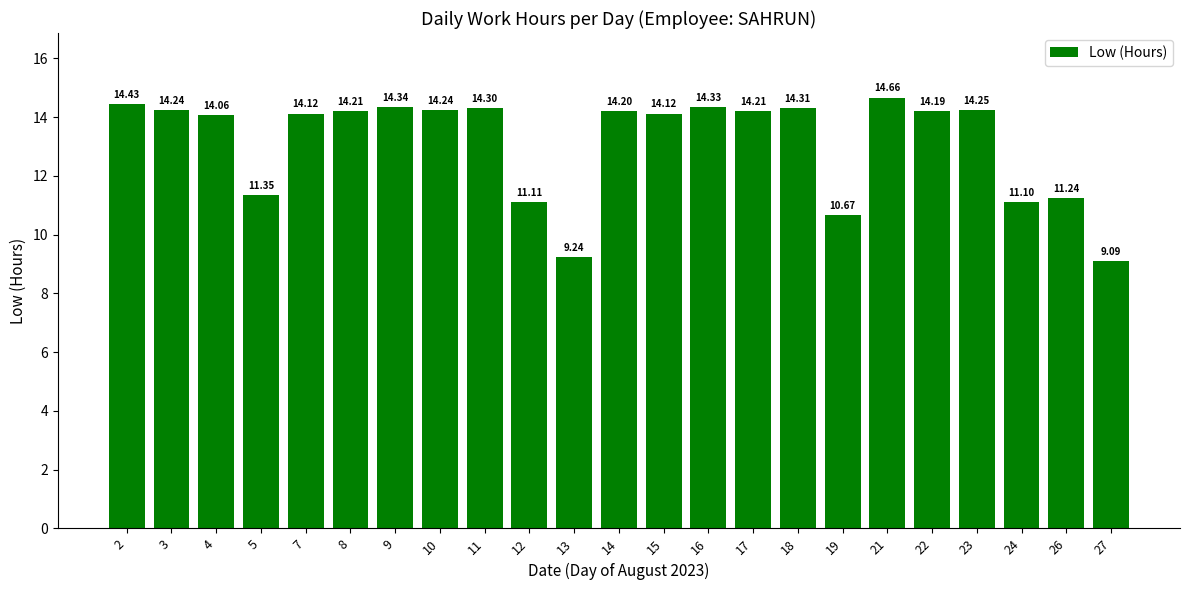

The value at 27 is 3.3. True or false?

False